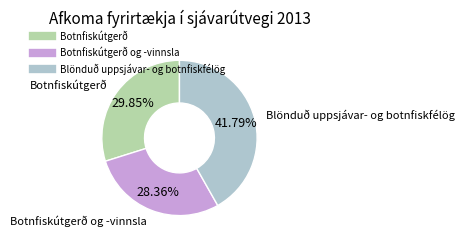

Is there any slice that represents more than half of the pie?

No